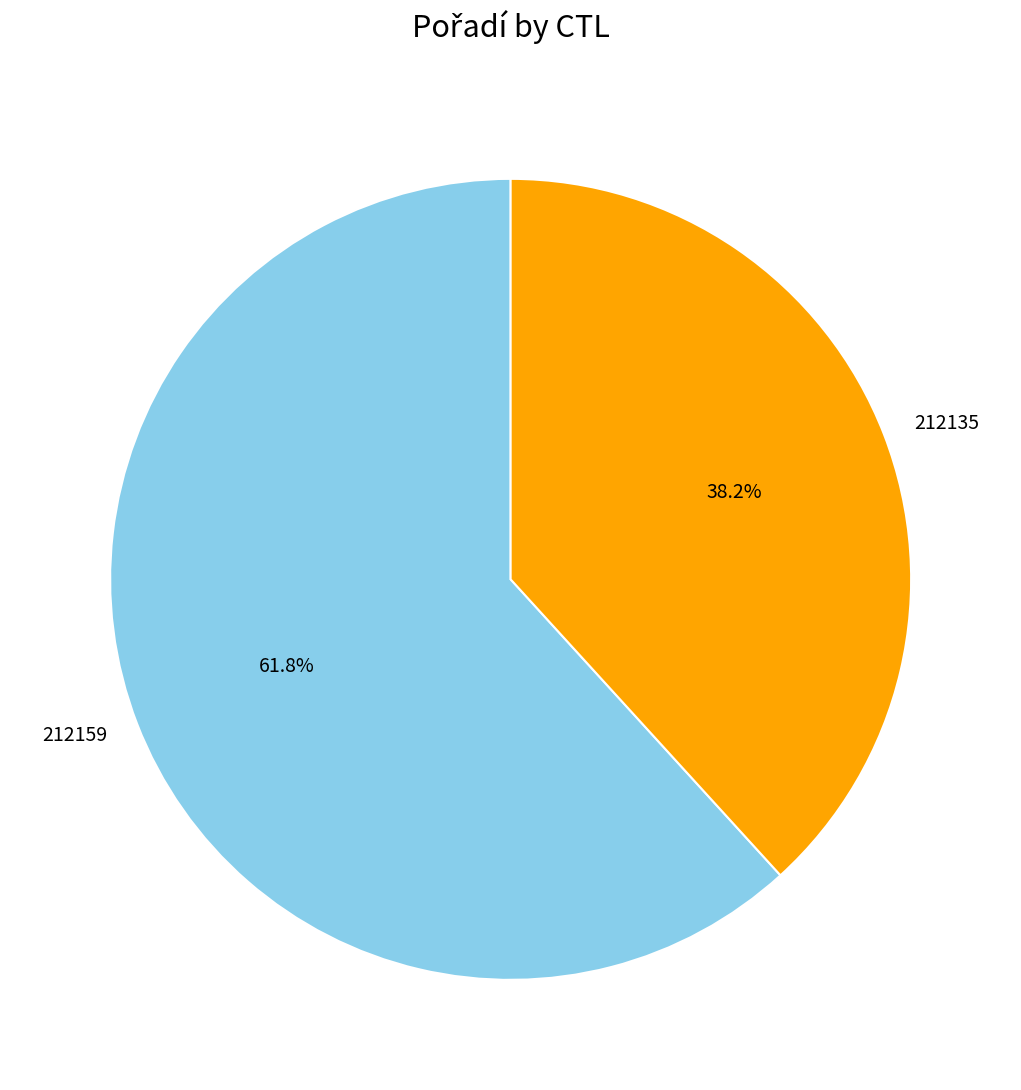

What is the largest slice in the pie chart?

212159